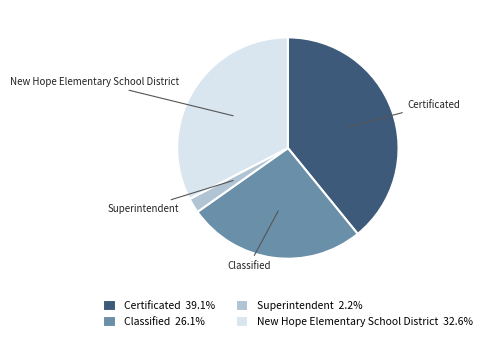

Is there any slice that represents more than half of the pie?

No